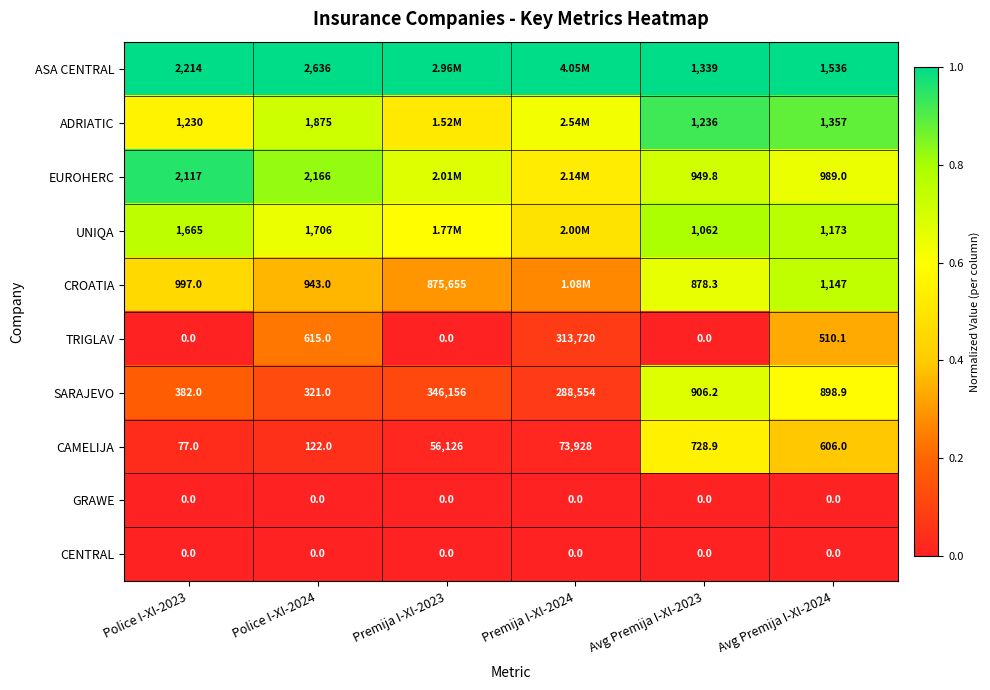

Count the number of categories in the chart.

6